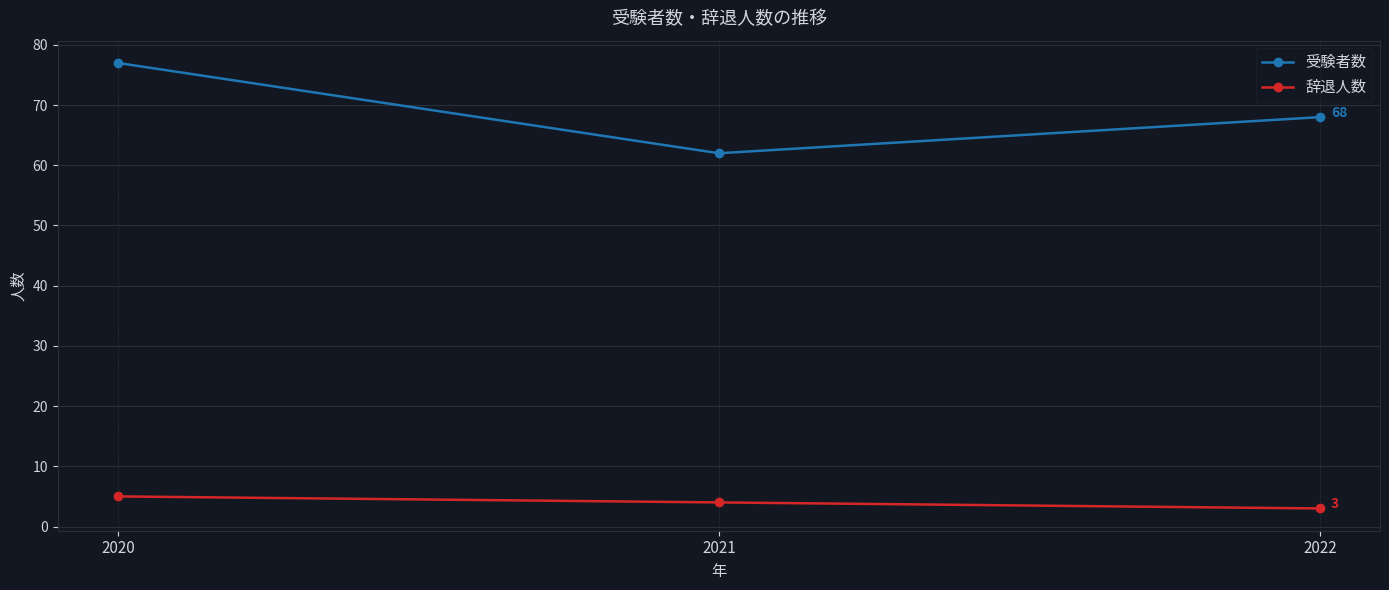

List the series in order of their overall mean, lowest first.

辞退人数, 受験者数